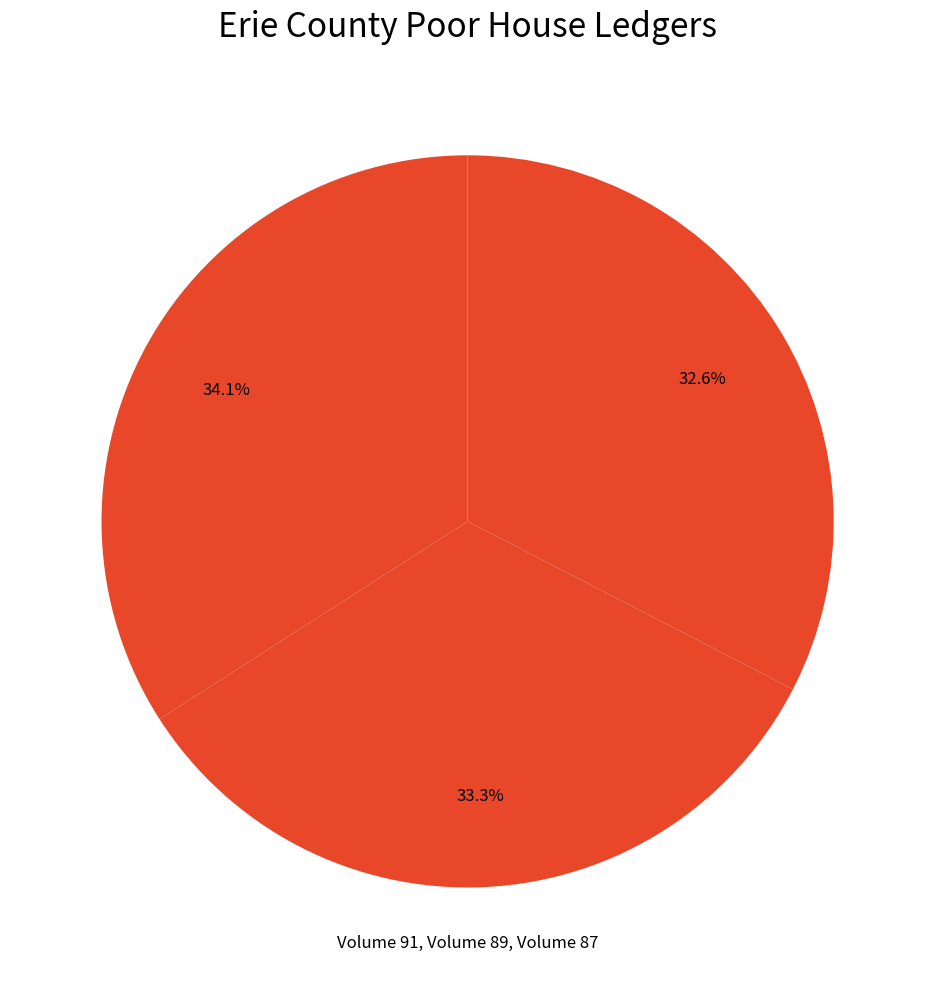

How many segments does this pie chart have?

3